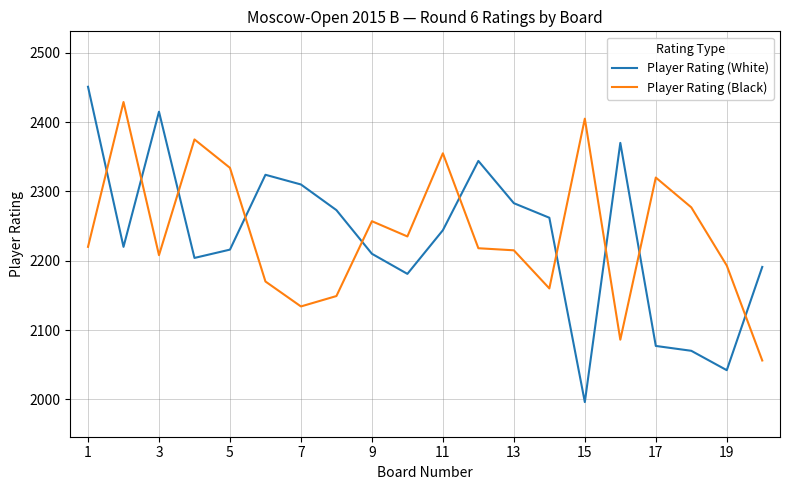

True or false: Player Rating (White) and Player Rating (Black) cross at least once.

True